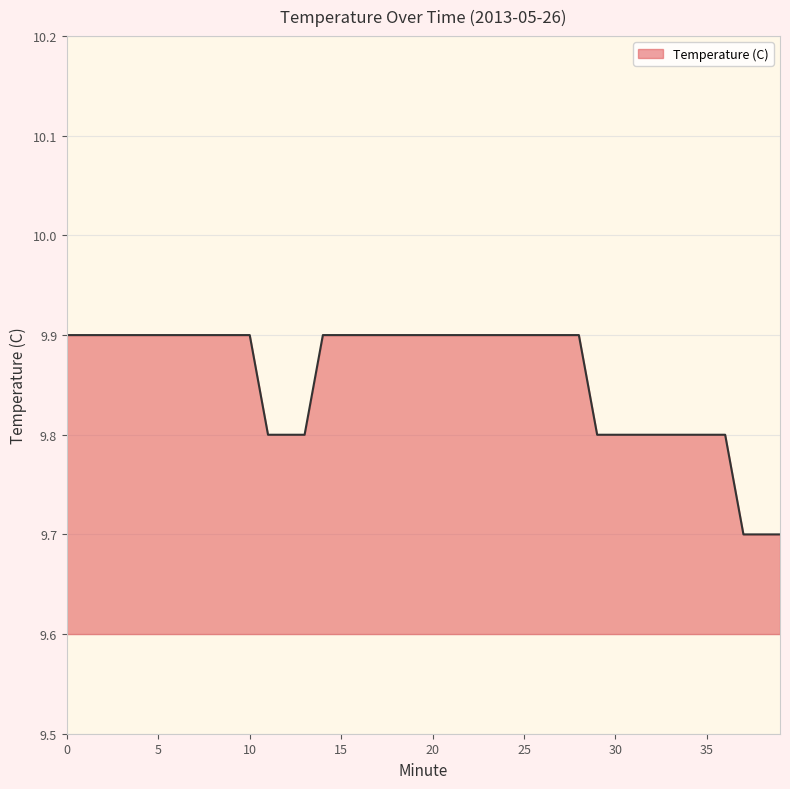

What is the minimum value shown in the chart?

9.7